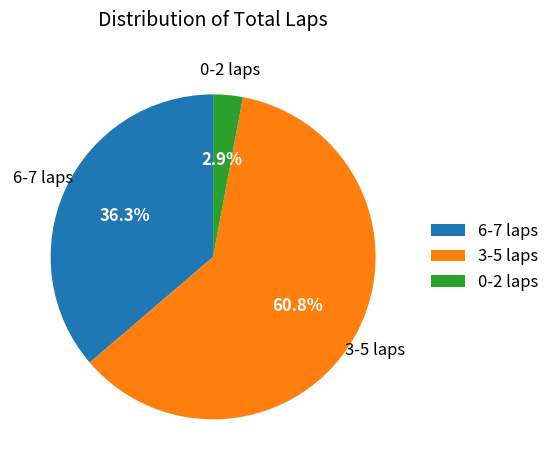

Rank the categories by value from lowest to highest.

0-2 laps, 6-7 laps, 3-5 laps